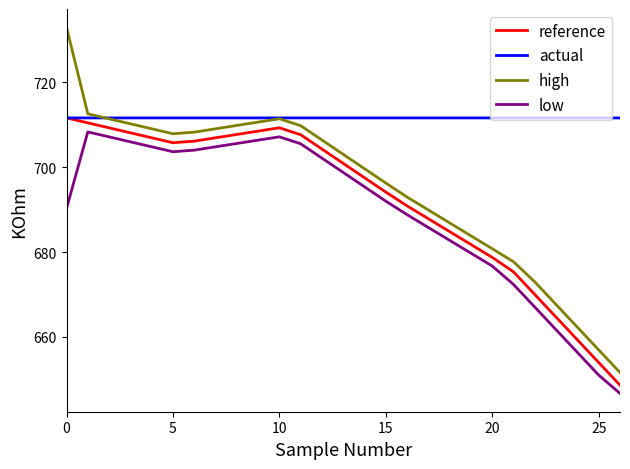

Which series has the largest total across all categories?

actual